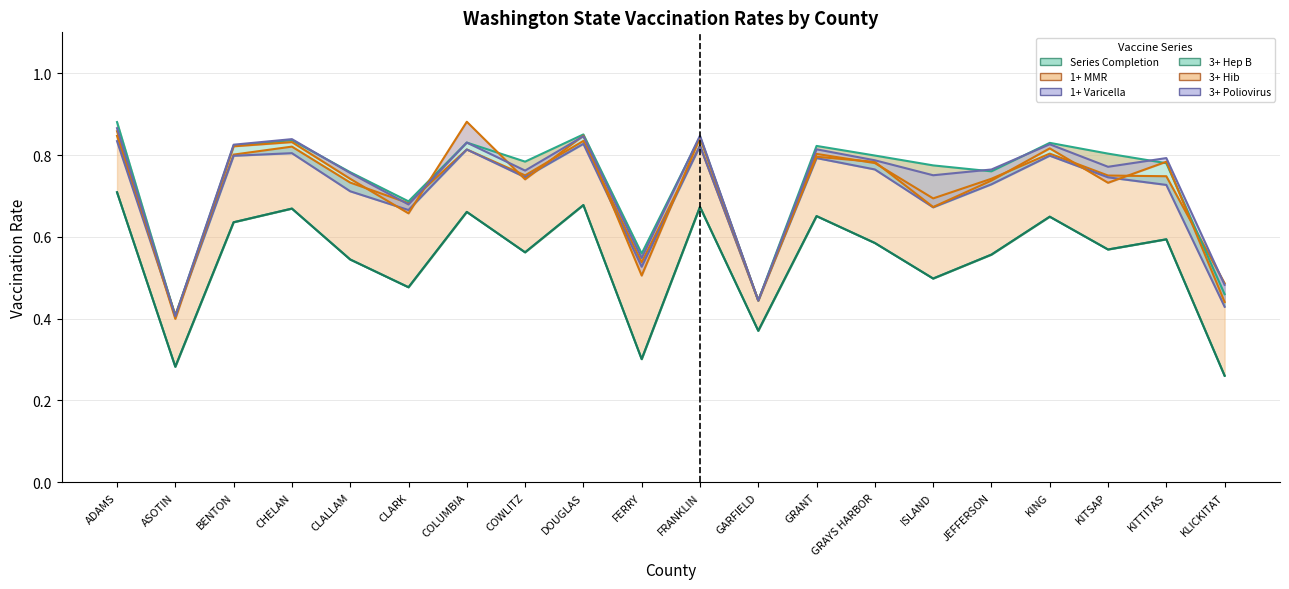

Where is the first local maximum for Series Completion?

CHELAN